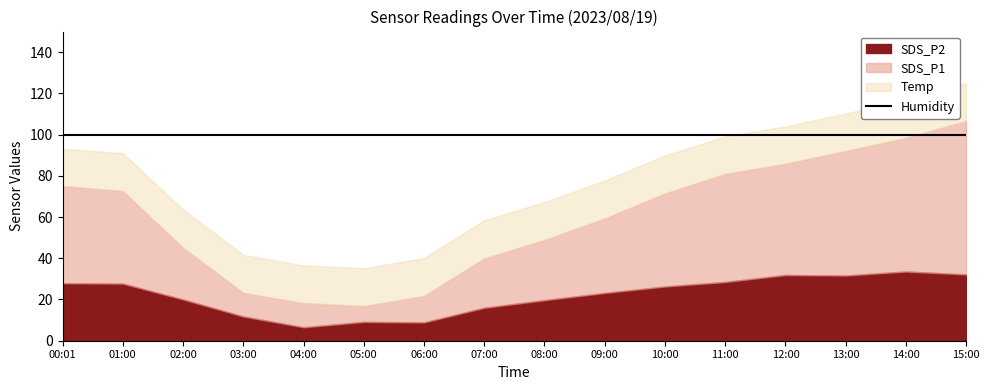

How many data points in SDS_P2 are above 26?

8